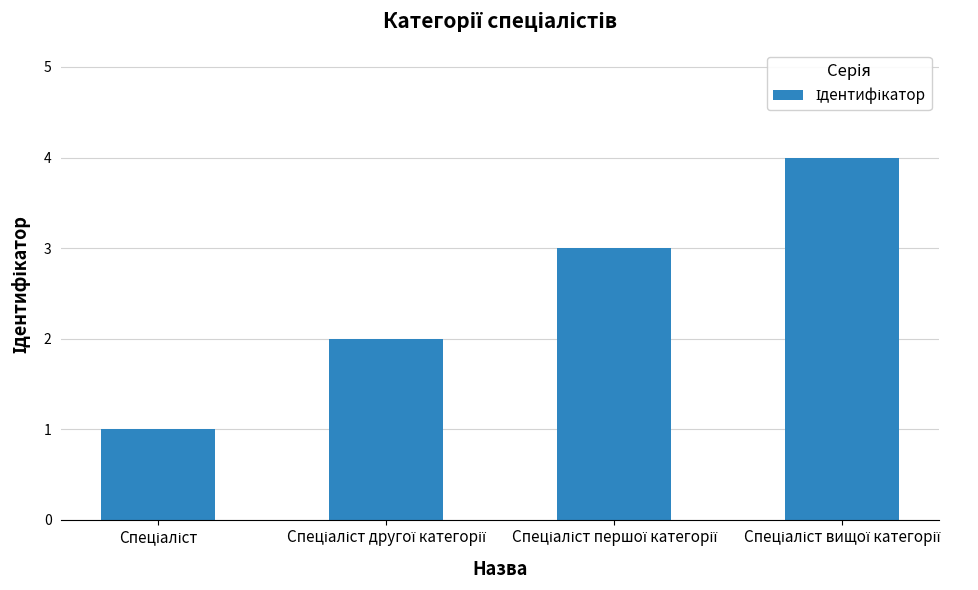

How many data points are less than 3?

2